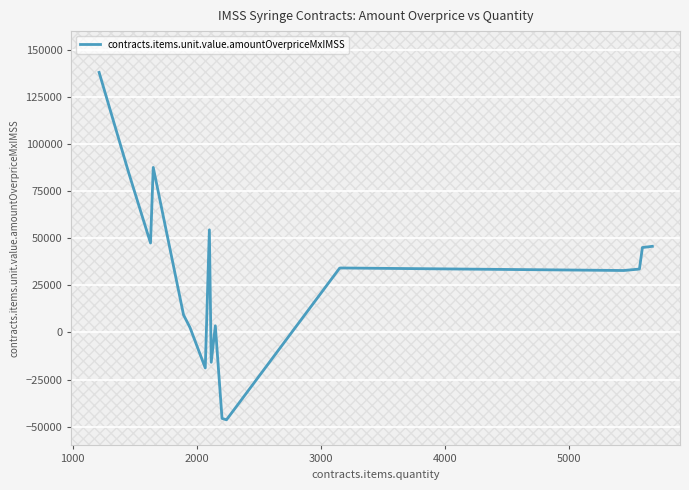

What is the greatest value displayed?

138069.2